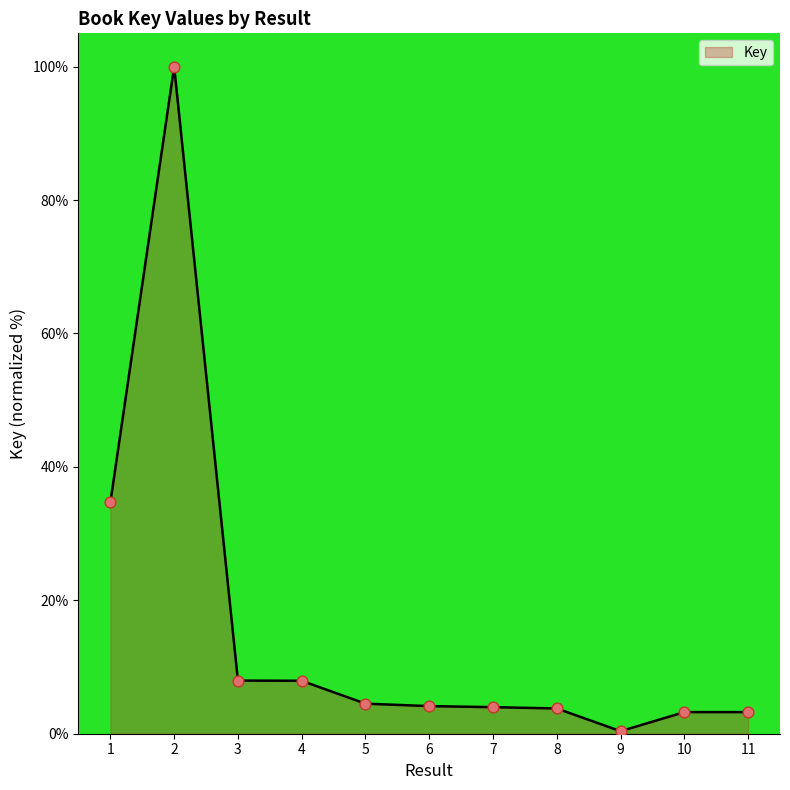

Between 7 and 3, which is larger?

3